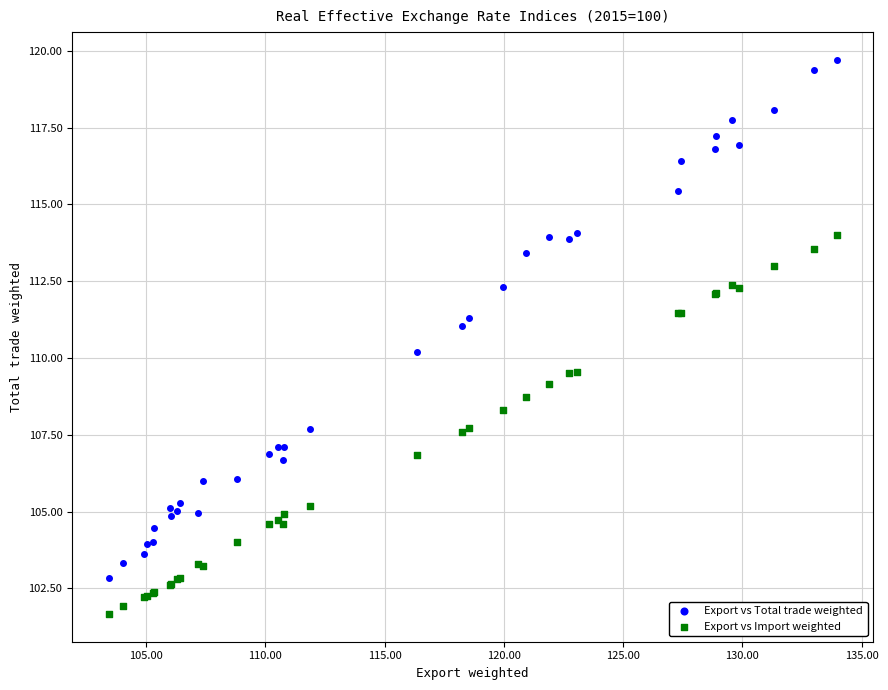

Across all series, what Y value is closest to 110?

110.2